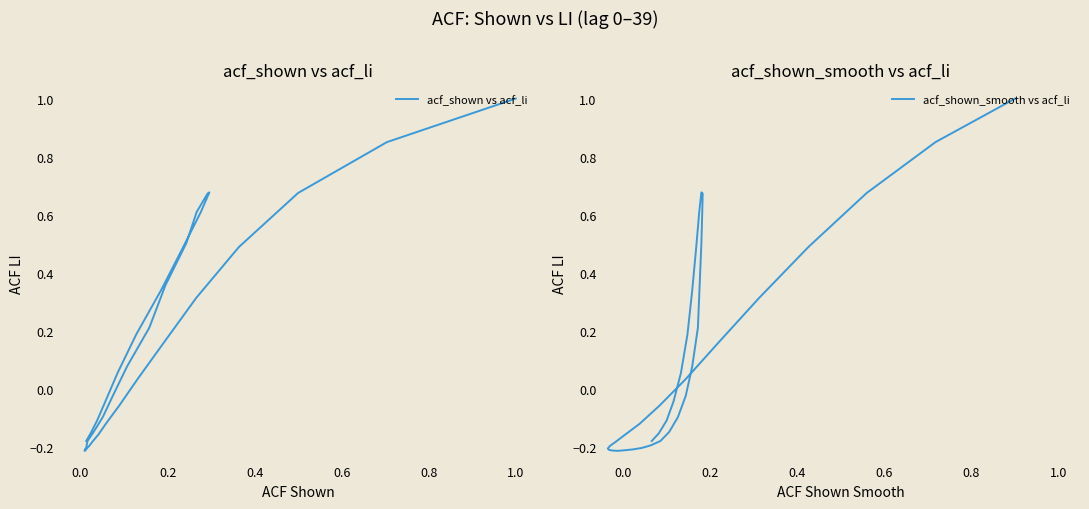

Count the number of data series in this chart.

2